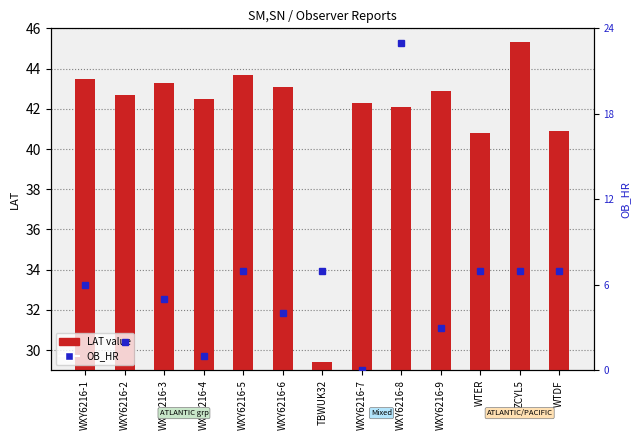

Does the chart contain any negative values?

No